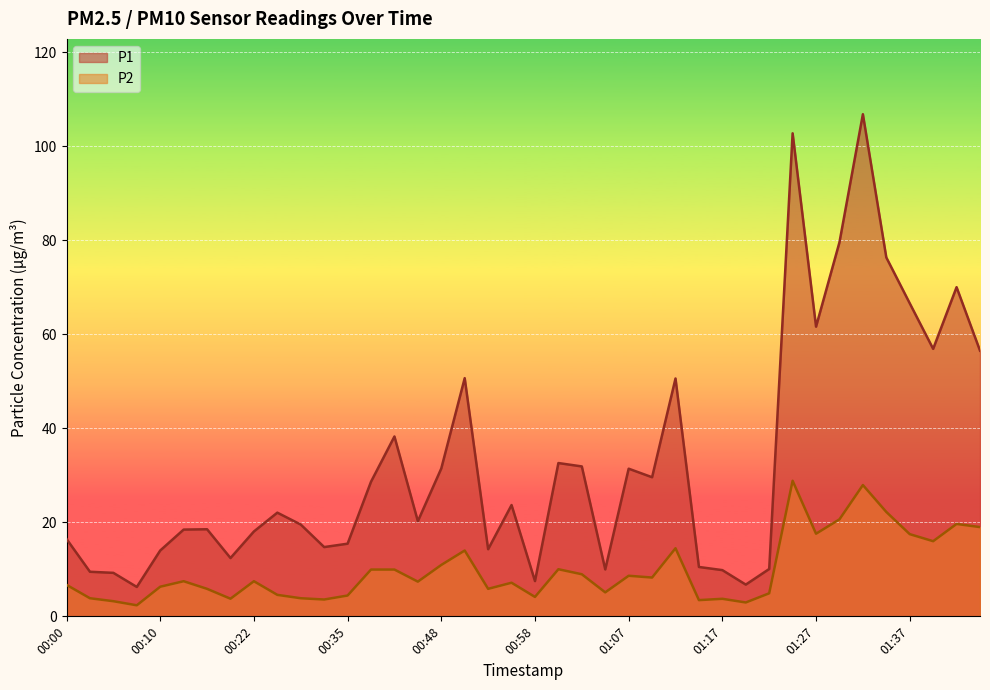

Which category has the lowest value across all series?

00:07